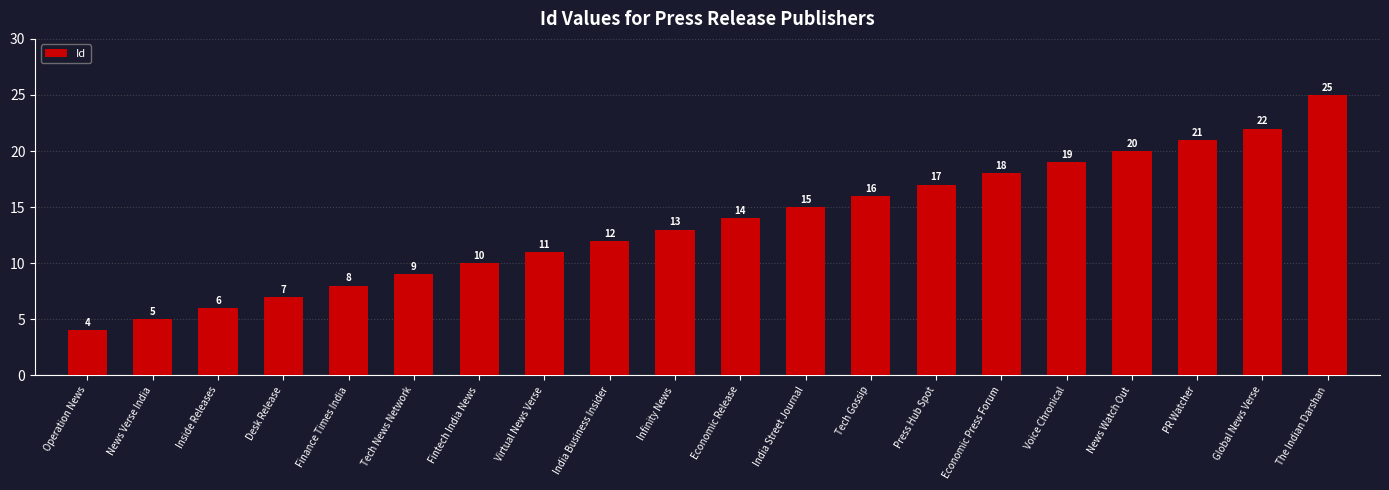

What is the change in value from Virtual News Verse to News Watch Out?

+9